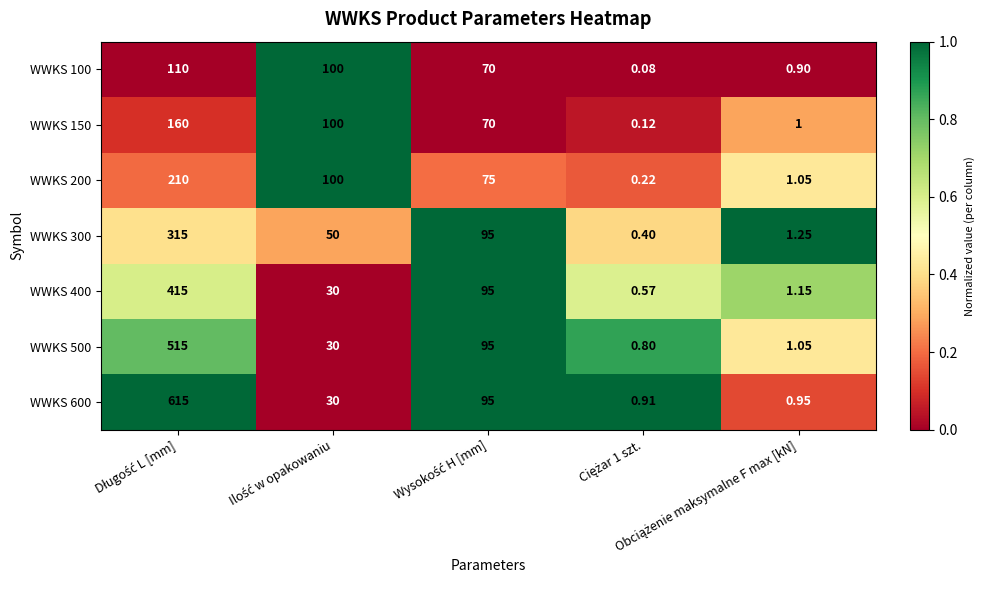

Which series has the largest total across all categories?

WWKS 600